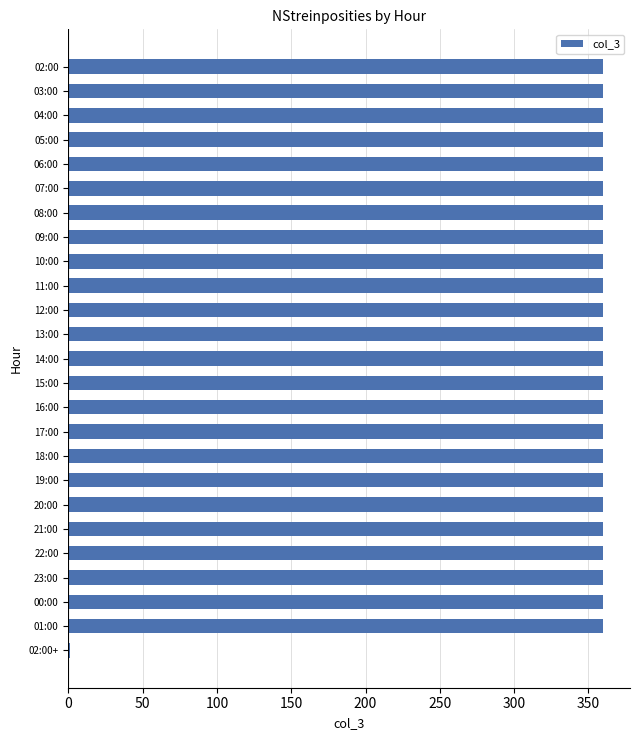

What is the maximum value shown in the chart?

360